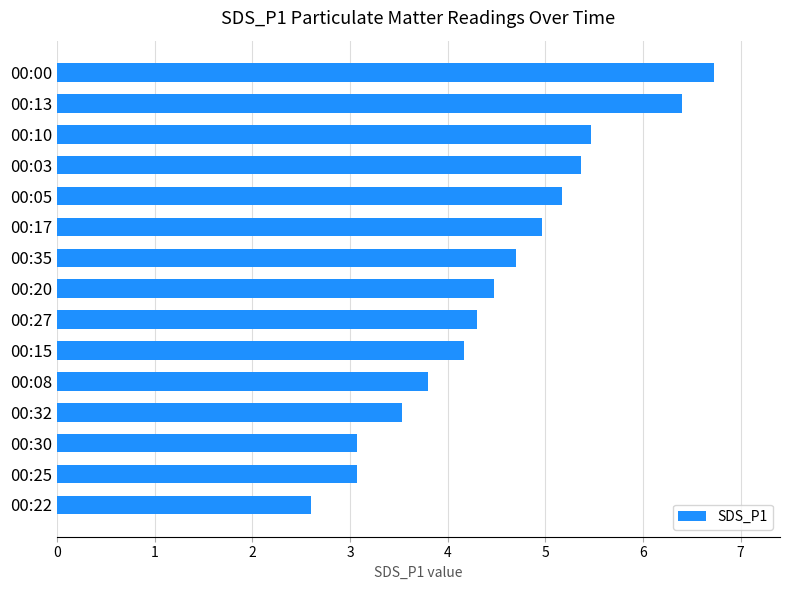

What is the average value?

4.5